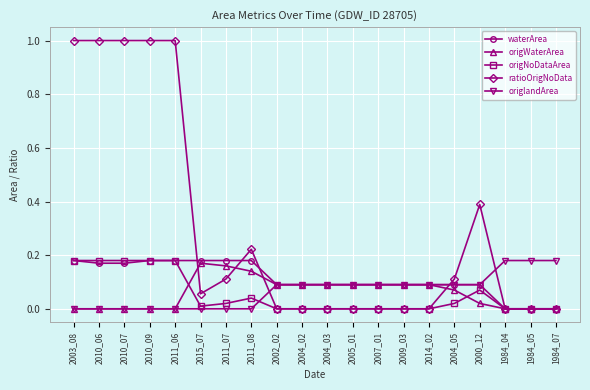

Which series has the largest total across all categories?

ratioOrigNoData